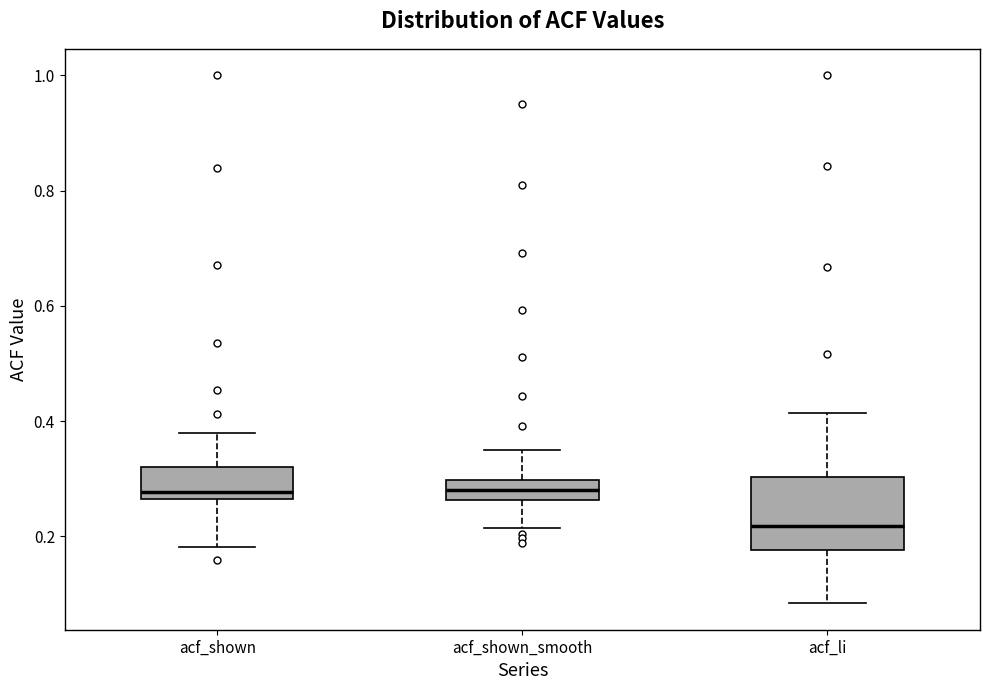

Which box is the tallest, from its lower edge to its upper edge?

acf_li